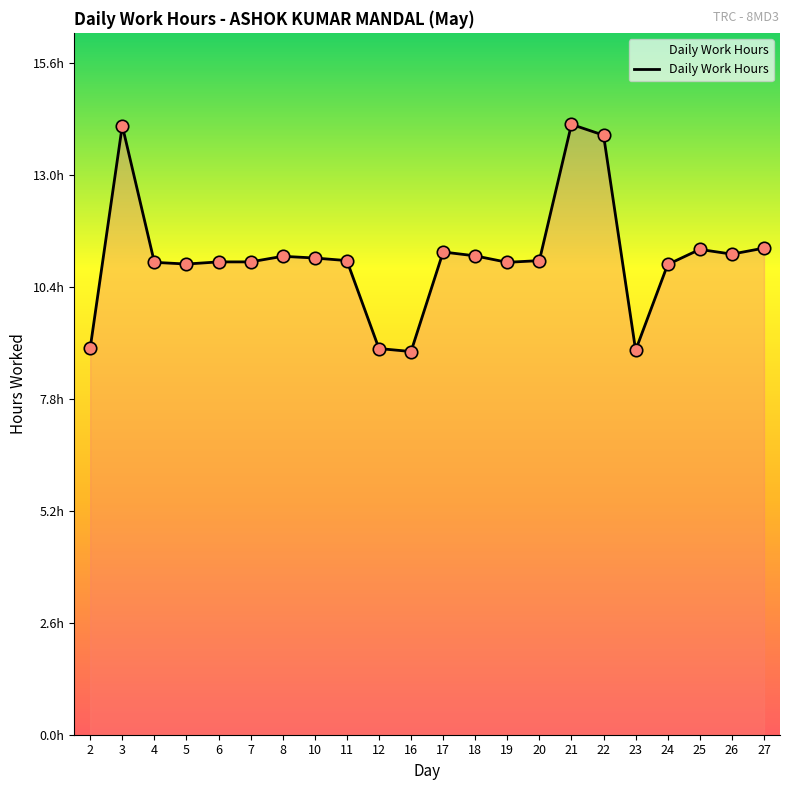

Between 19 and 17, which is larger?

17